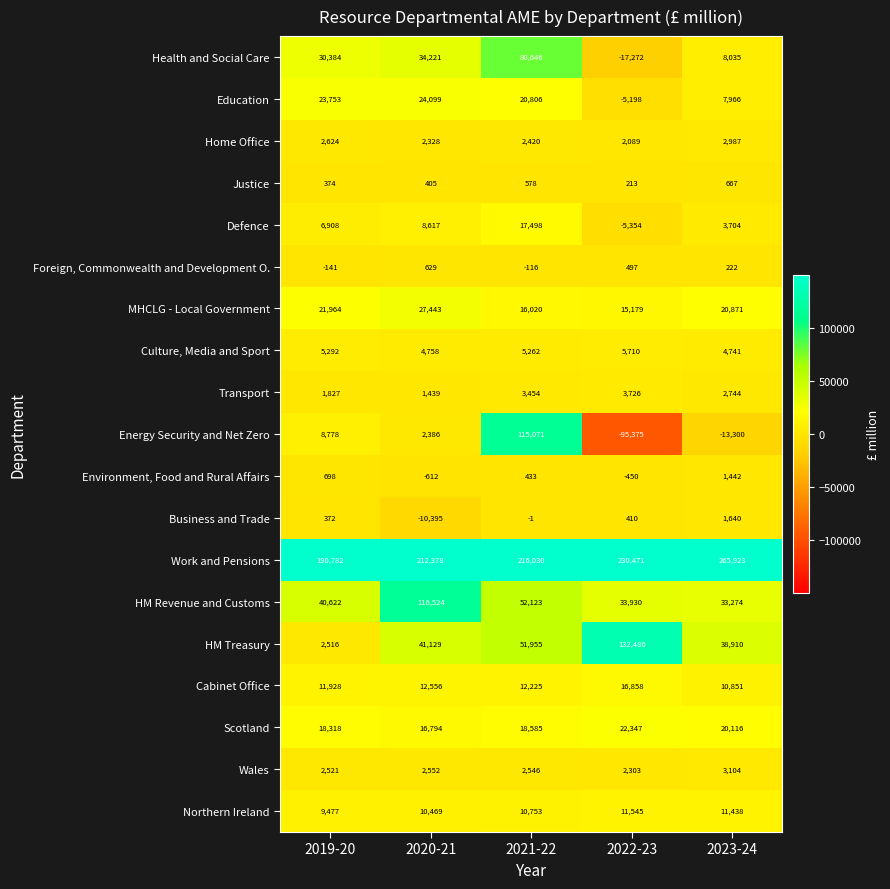

What is the average value of the HM Revenue and Customs series?

55295